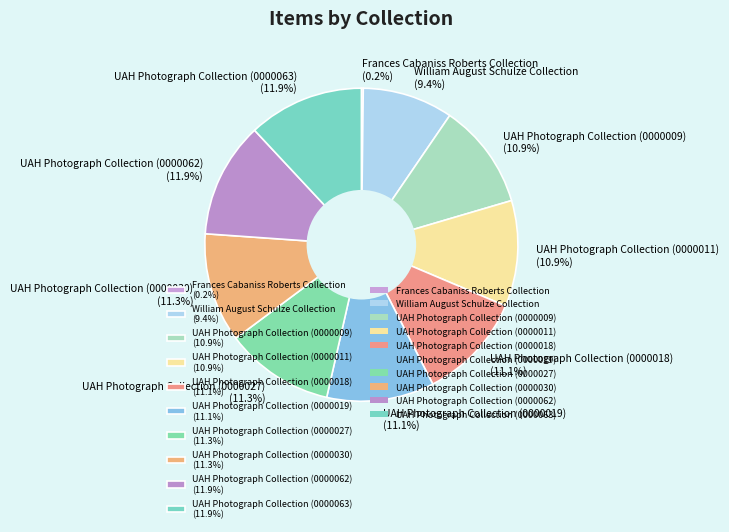

Combined, do UAH Photograph Collection (0000027) (11.3%) and UAH Photograph Collection (0000019) (11.1%) account for over 50%?

No